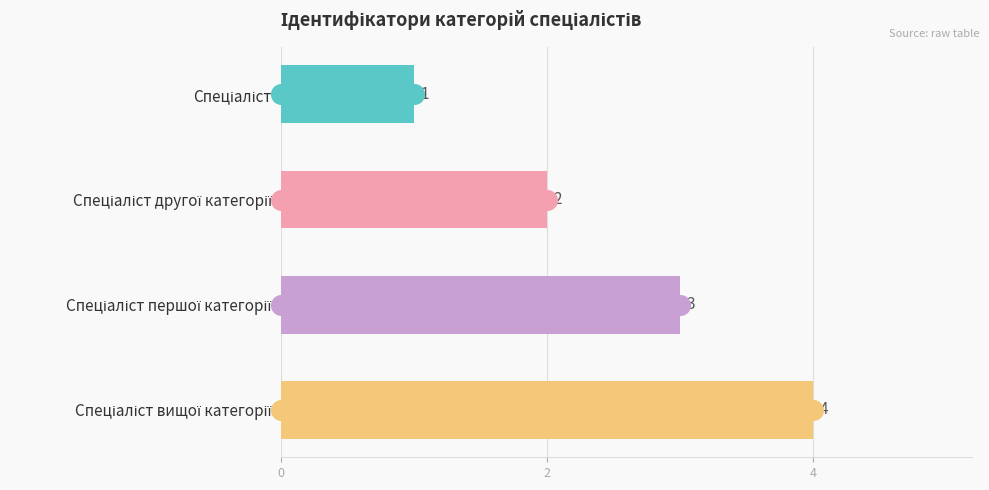

Which has a higher value, Спеціаліст другої категорії or Спеціаліст?

Спеціаліст другої категорії